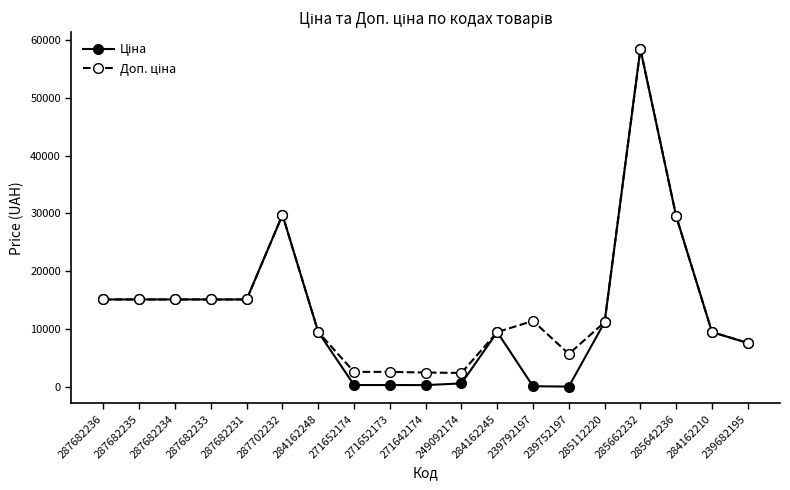

At which category is the sum across all series the highest?

285662232